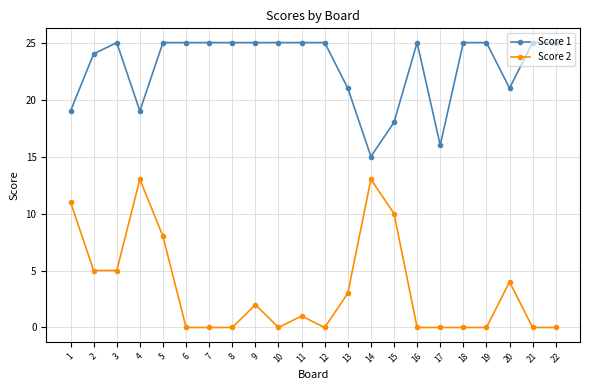

What is the maximum value shown in the chart?

25